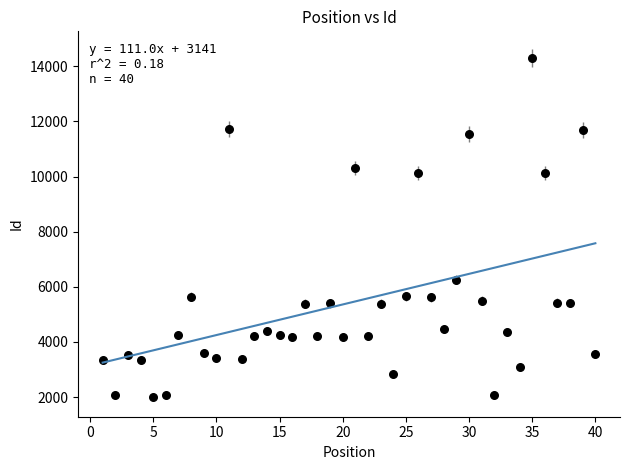

What is the range of X values (max minus min)?

39